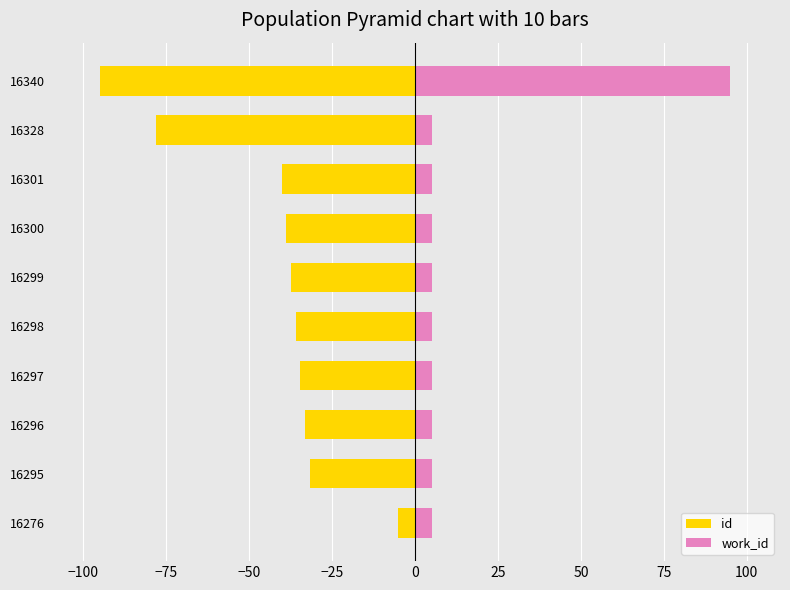

The value of work_id at 16328 is 5.0. True or false?

True